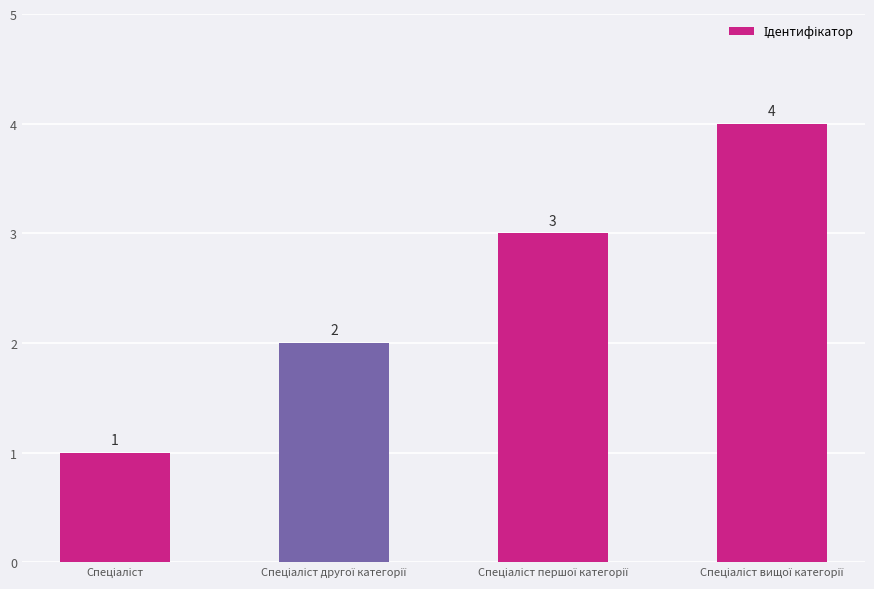

What is the maximum value shown in the chart?

4